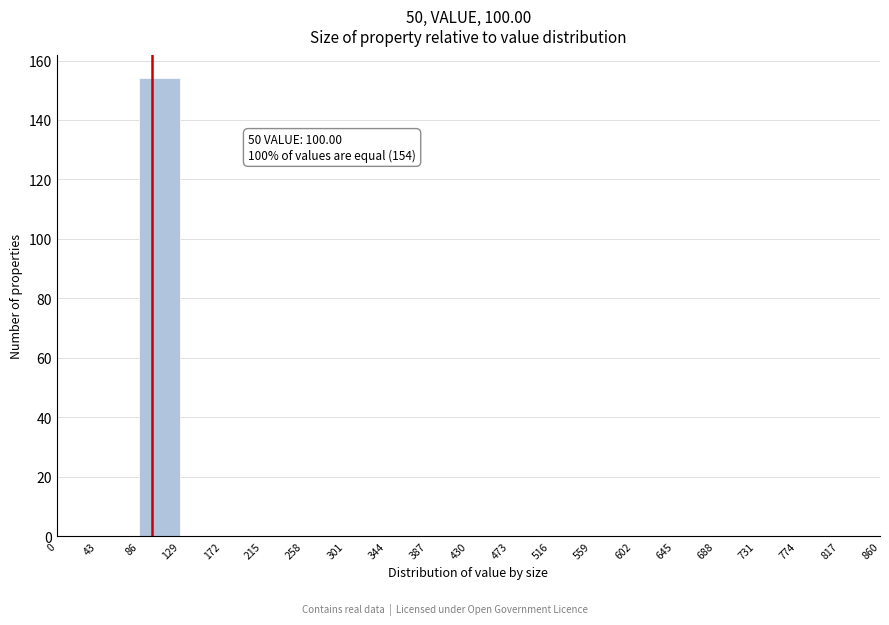

Over which range of the x-axis is the bar tallest?

86 to 129